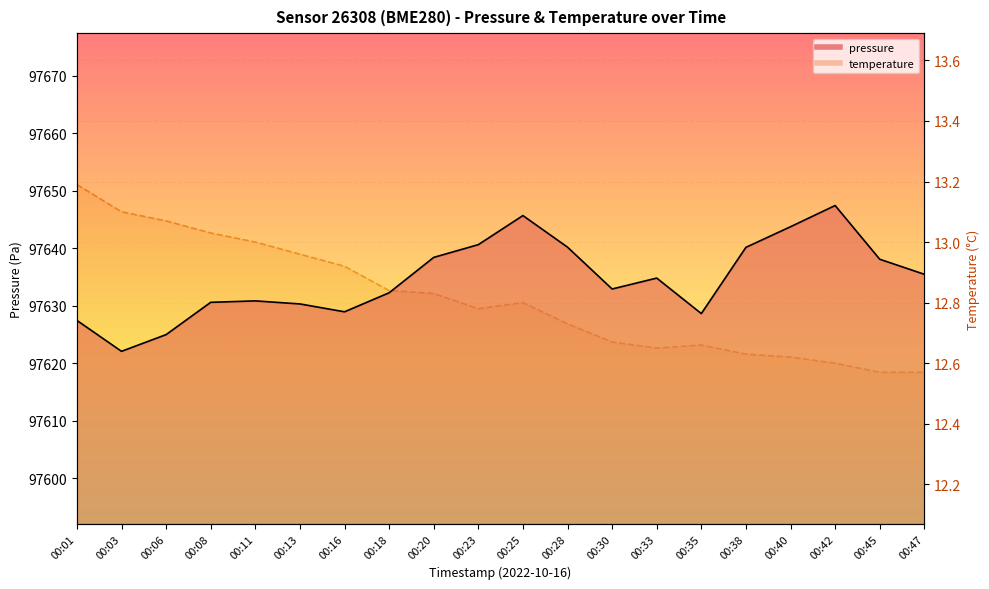

Rank the categories by temperature value from highest to lowest.

00:01, 00:03, 00:06, 00:08, 00:11, 00:13, 00:16, 00:18, 00:20, 00:25, 00:23, 00:28, 00:30, 00:35, 00:33, 00:38, 00:40, 00:42, 00:45, 00:47